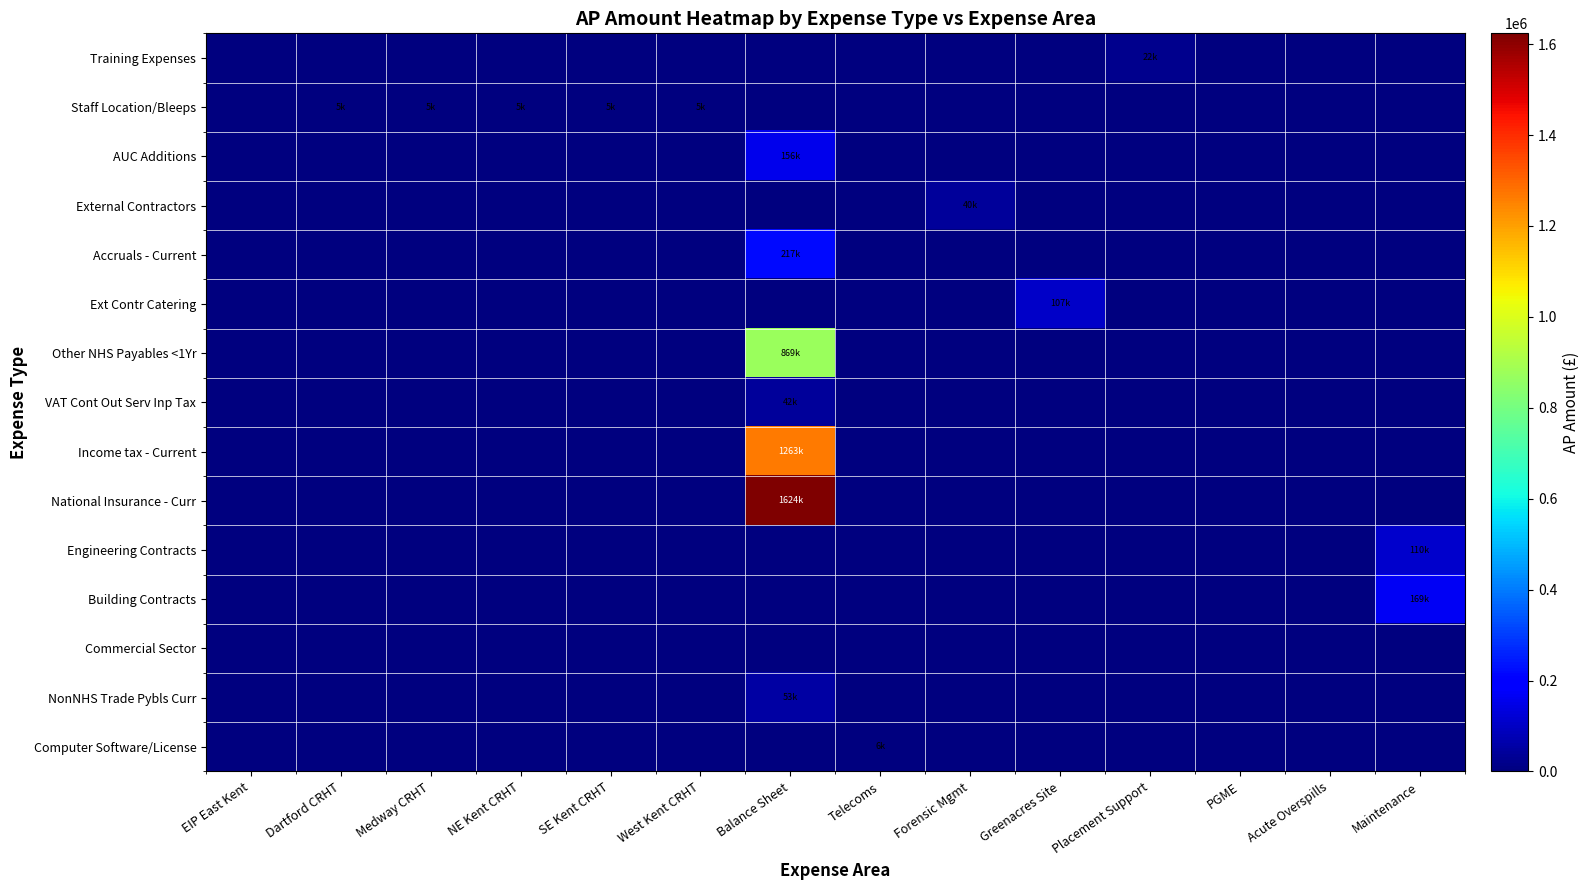

What is the total value across all series at SE Kent CRHT?

4695.0